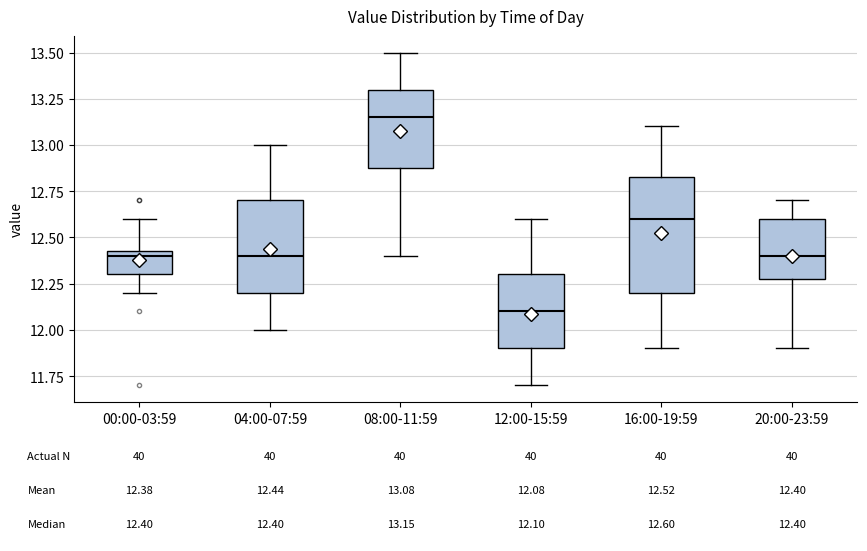

Which box has the highest median line?

08:00-11:59